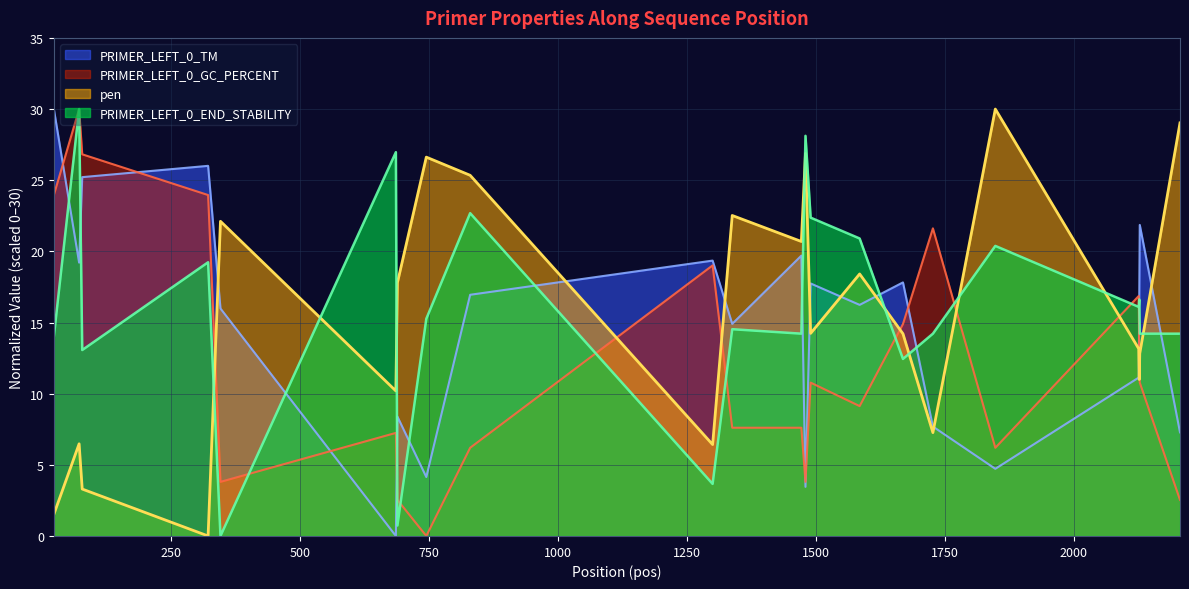

True or false: PRIMER_LEFT_0_GC_PERCENT has a value of 11.7 at 322.

False